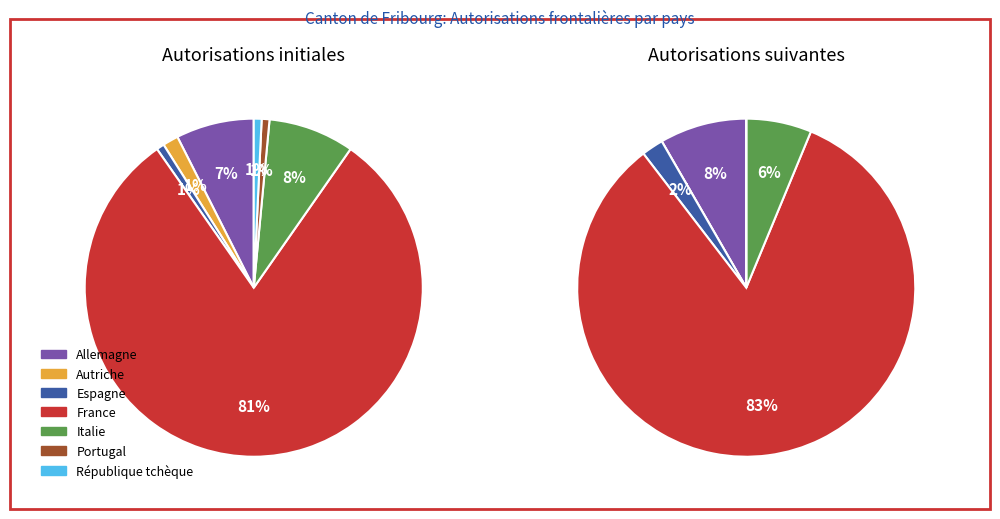

Which has a higher value, Autriche or République tchèque?

Autriche